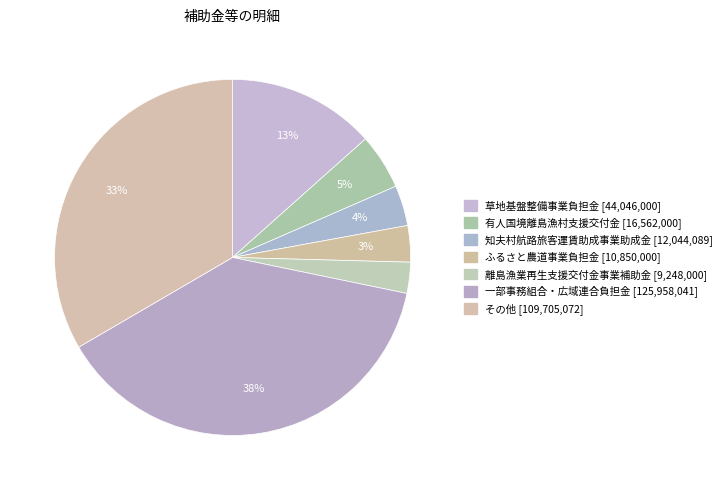

Approximately how many times larger is the value at ふるさと農道事業負担金 compared to 草地基盤整備事業負担金?

0.2